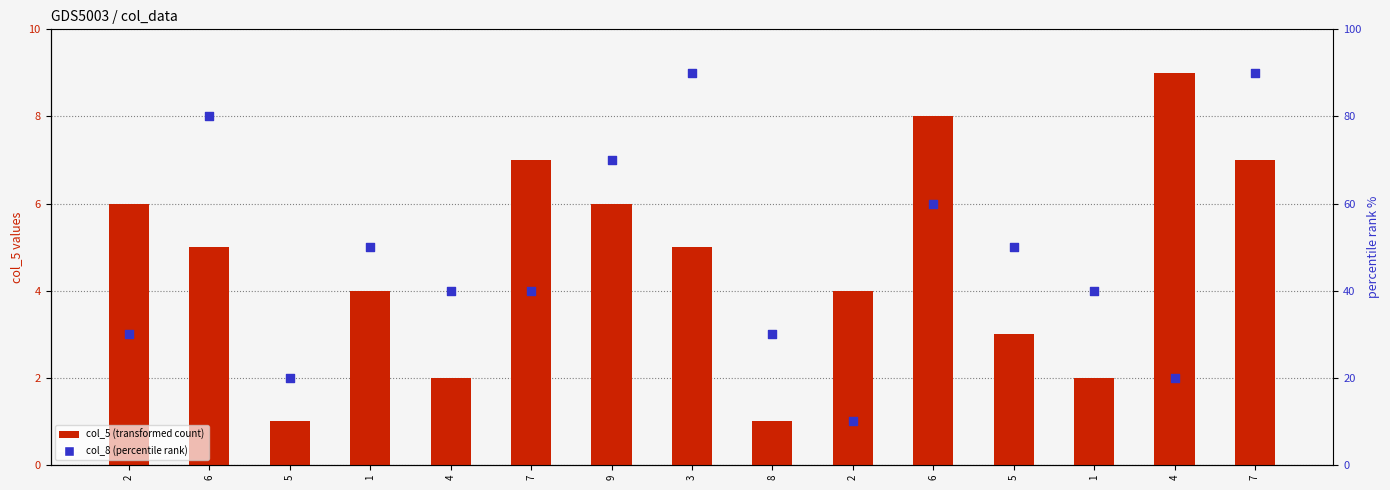

What is the total value across all series at 1?

54